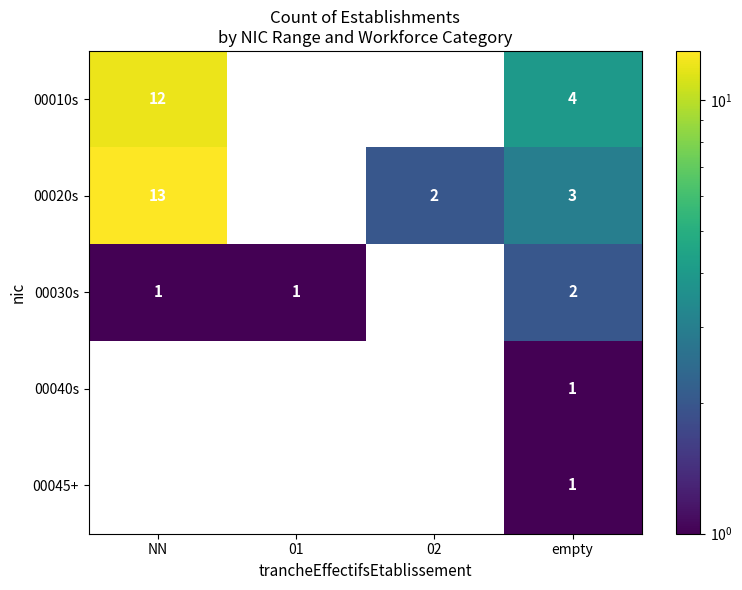

The 00020s series shows 13 at NN. True or false?

True